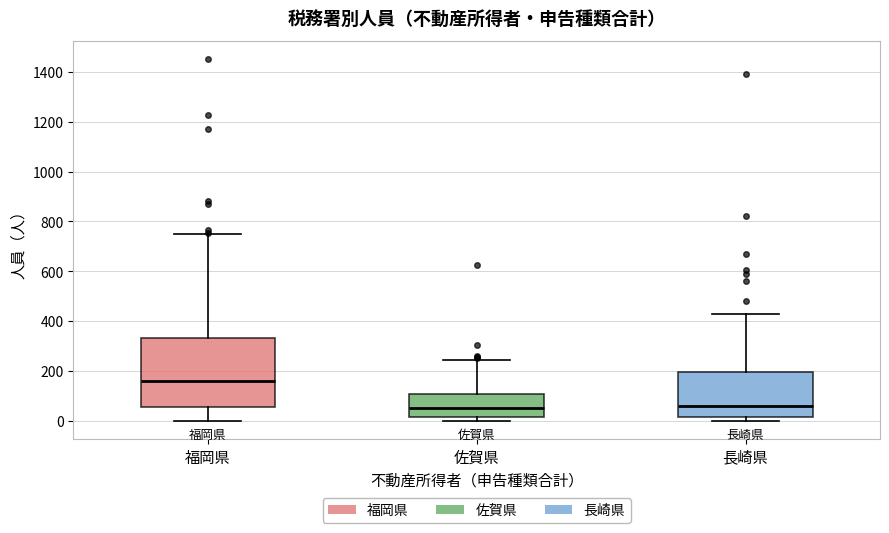

Where is the lower edge of the box for 福岡県 on the y-axis? The values are not printed on the chart, so give them approximately, as read against the axis.

60